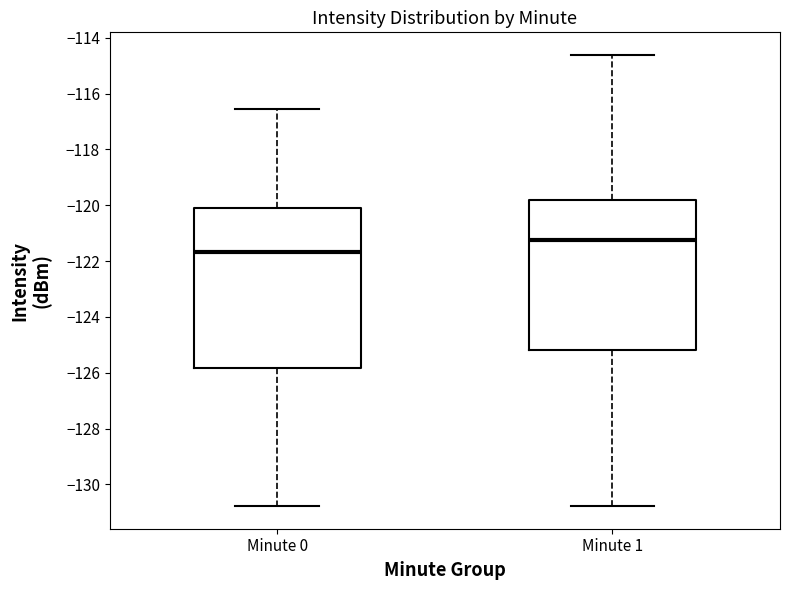

Reading left to right, read every box against the y-axis: the position of its median line, the range the box covers, and the ends of its whiskers. The values are not printed on the chart, so give them approximately, as read against the axis.

Minute 0: median -121.6, box -125.8 to -120.2, whiskers -130.8 to -116.6
Minute 1: median -121.2, box -125.2 to -119.8, whiskers -130.8 to -114.6